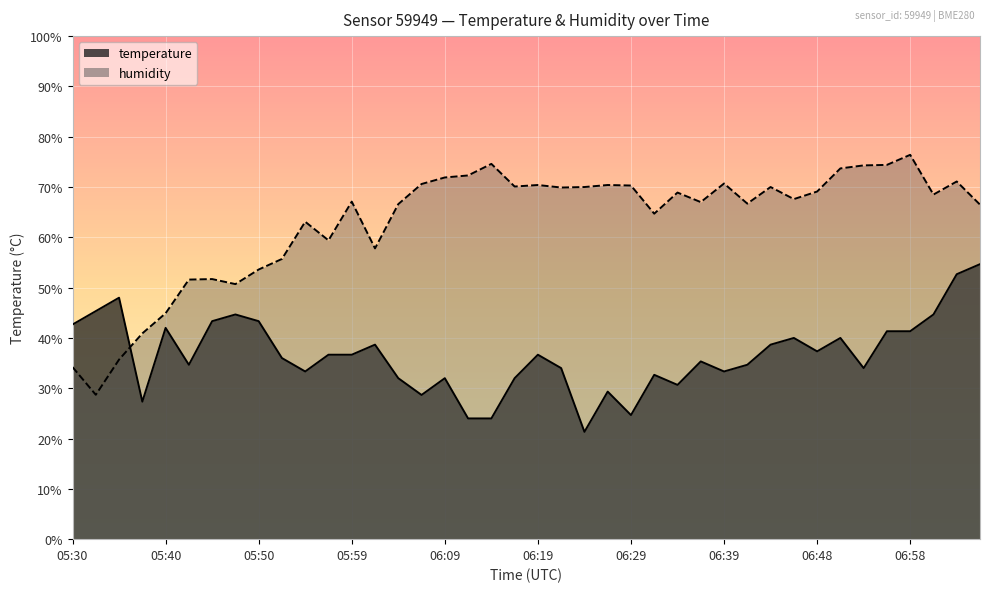

Reading right to left, what are all the values shown in this chart?

temperature: 54.7	52.7	44.7	41.3	41.3	34.0	40.0	37.3	40.0	38.7	34.7	33.3	35.3	30.7	32.7	24.7	29.3	21.3	34.0	36.7	32.0	24.0	24.0	32.0	28.7	32.0	38.7	36.7	36.7	33.3	36.0	43.3	44.7	43.3	34.7	42.0	27.3	48.0	45.3	42.7
humidity: 66.5	71.1	68.5	76.4	74.4	74.3	73.7	69.1	67.6	70.0	66.7	70.7	67.0	68.9	64.7	70.3	70.4	70.0	69.9	70.4	70.1	74.6	72.3	71.9	70.6	66.6	57.8	67.1	59.4	63.1	55.7	53.6	50.7	51.7	51.6	44.9	40.9	35.7	28.7	34.2